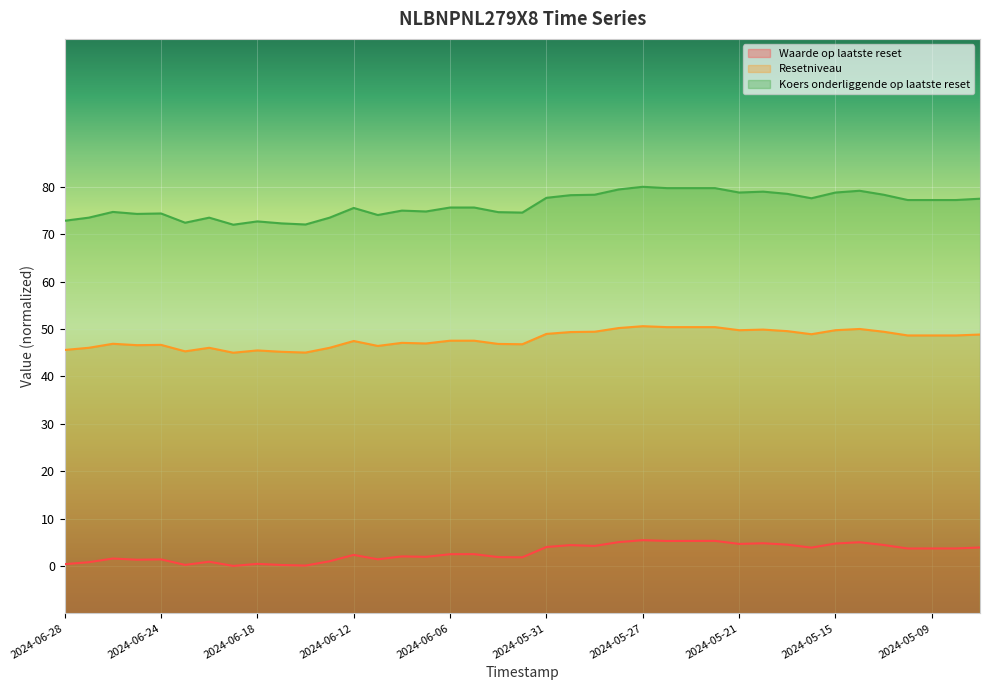

What are all the series names shown in the legend?

Waarde op laatste reset, Resetniveau, Koers onderliggende op laatste reset